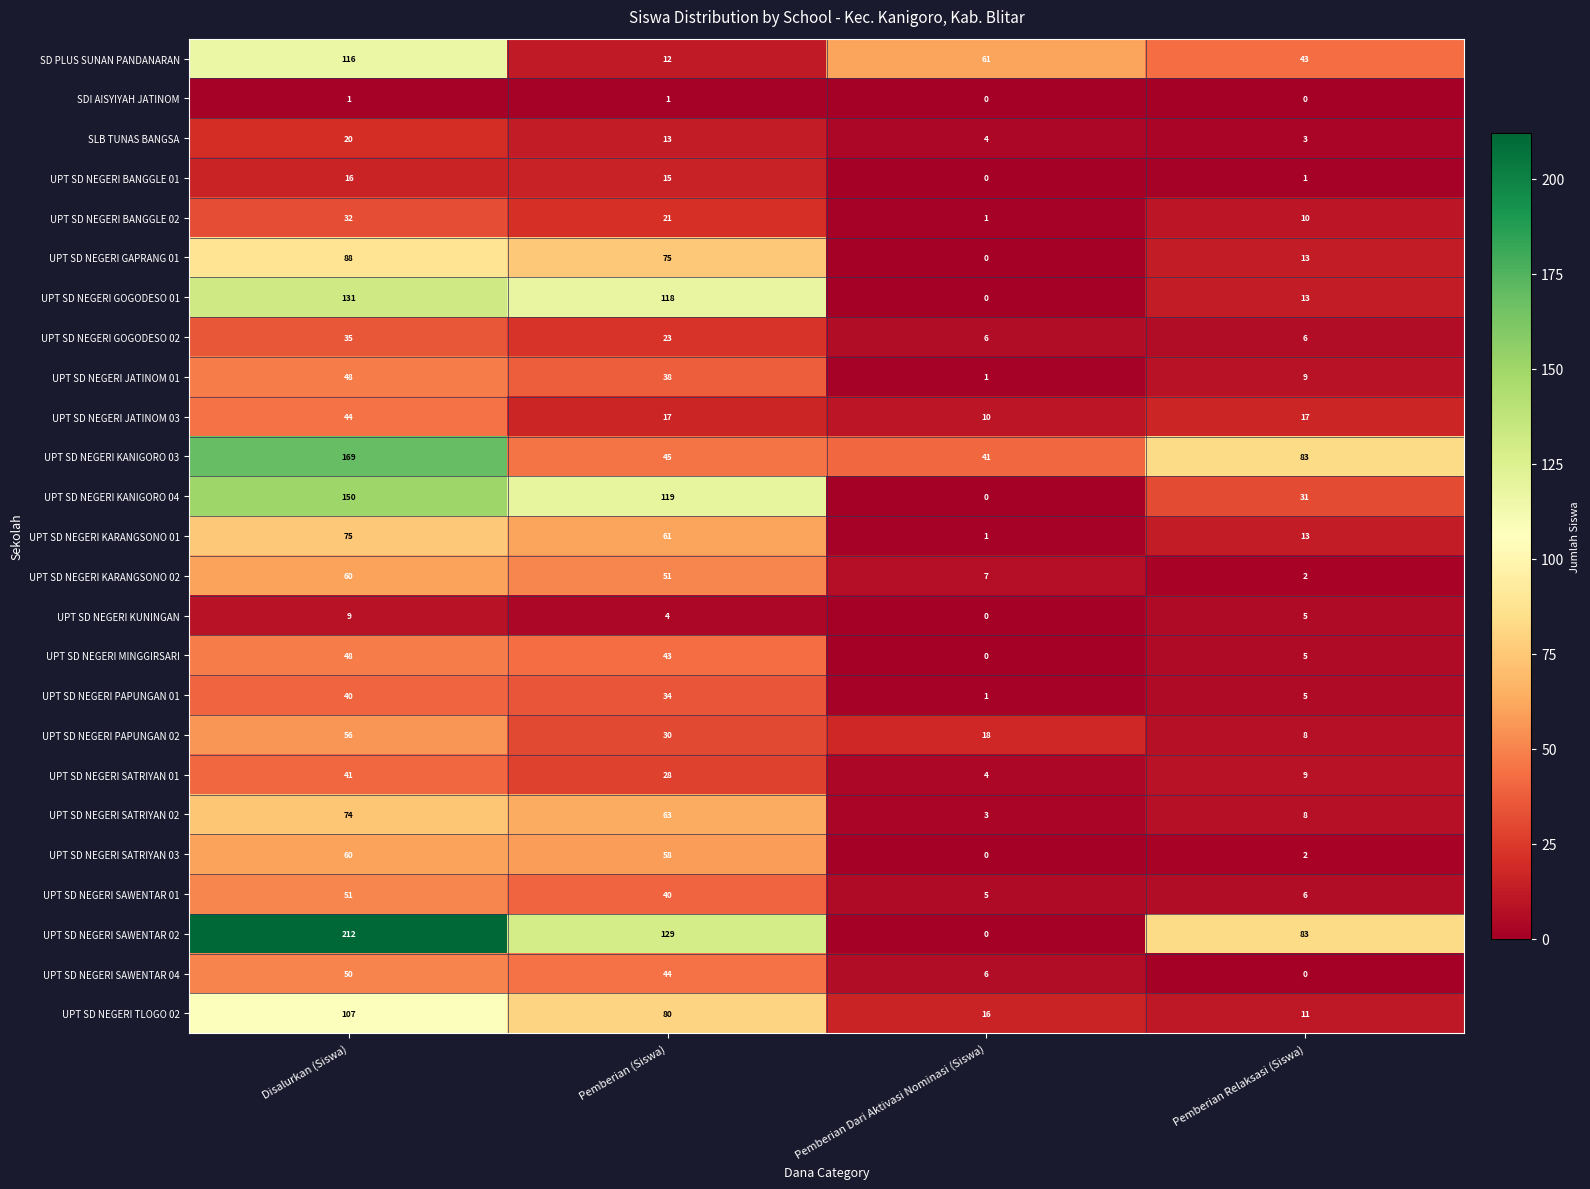

List the labels in order of UPT SD NEGERI SATRIYAN 02 value, smallest first.

Pemberian Dari Aktivasi Nominasi (Siswa), Pemberian Relaksasi (Siswa), Pemberian (Siswa), Disalurkan (Siswa)